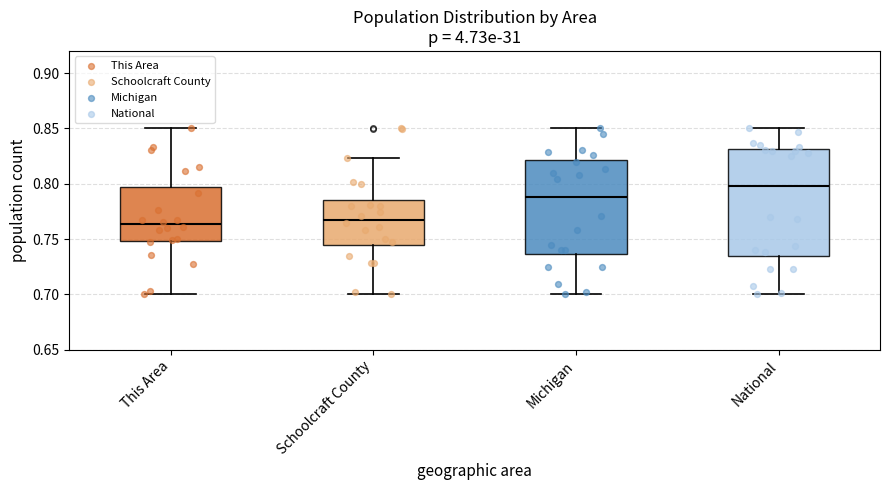

Which box's median line is the highest?

National